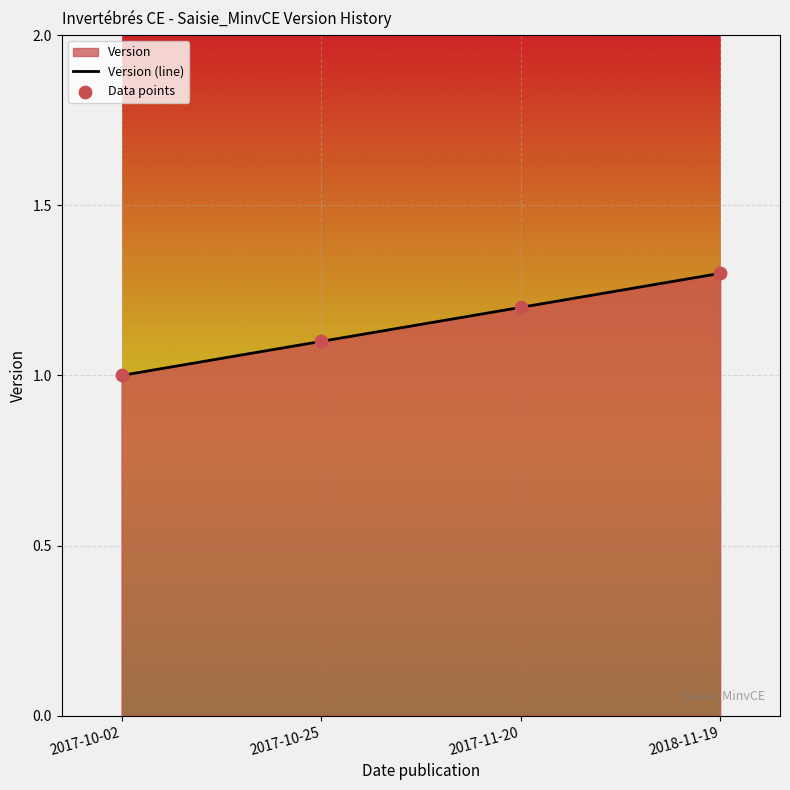

Which series contains the highest Y value?

Version (line)